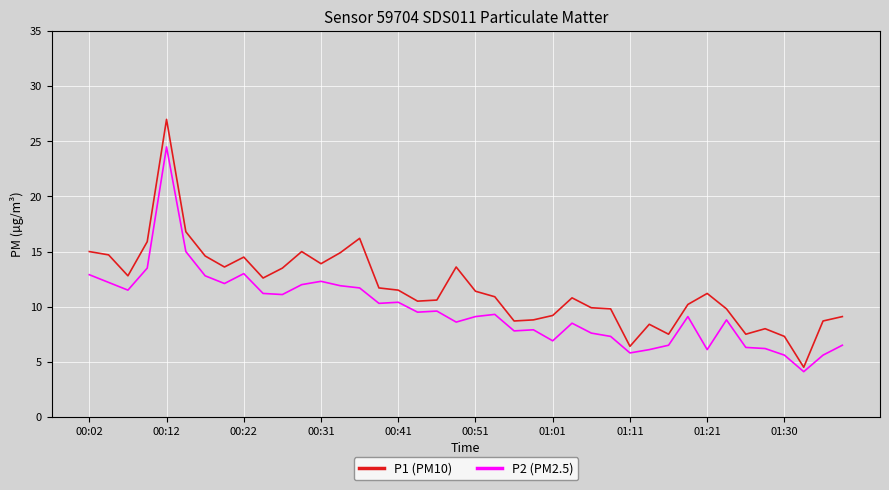

Rank the series by their maximum value, from lowest to highest.

P2 (PM2.5), P1 (PM10)